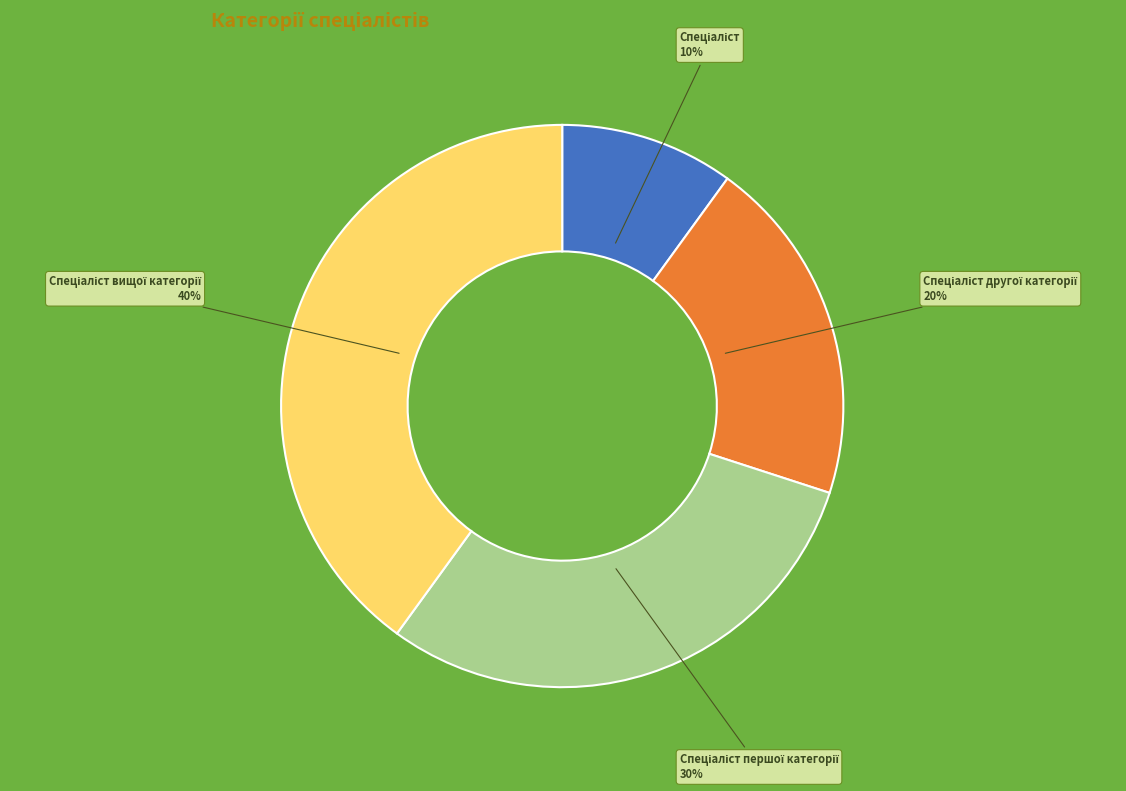

Is there a majority slice in this chart?

No